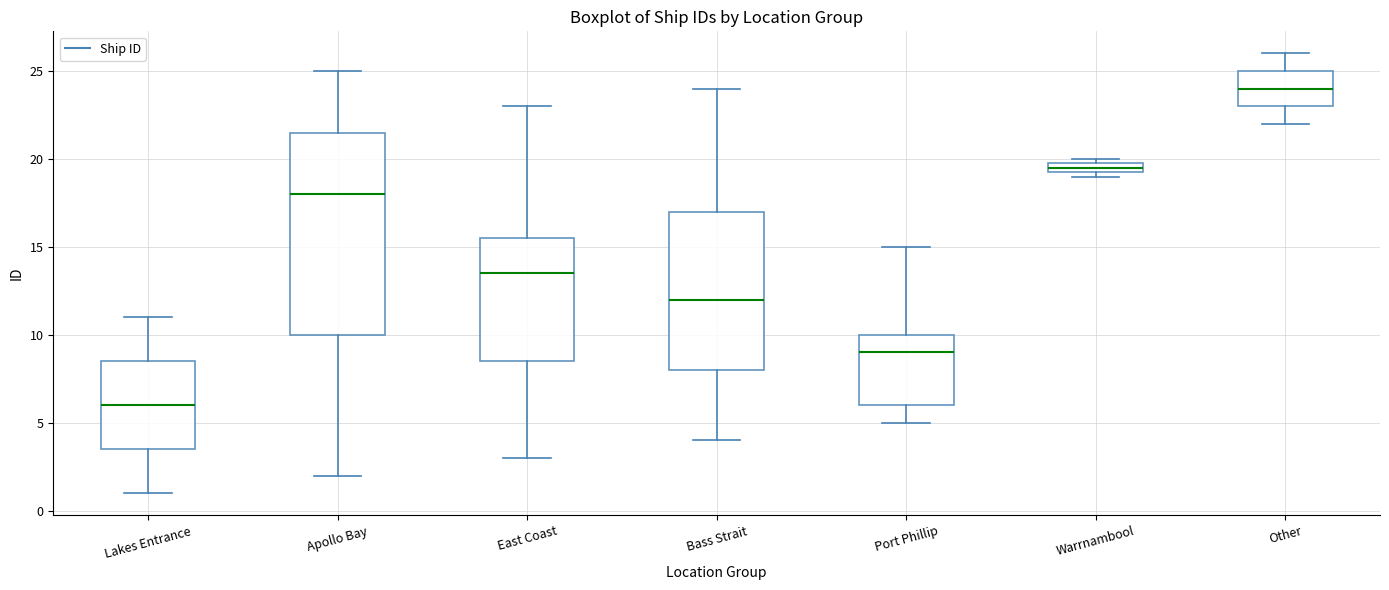

Which box's median line is the lowest?

Lakes Entrance